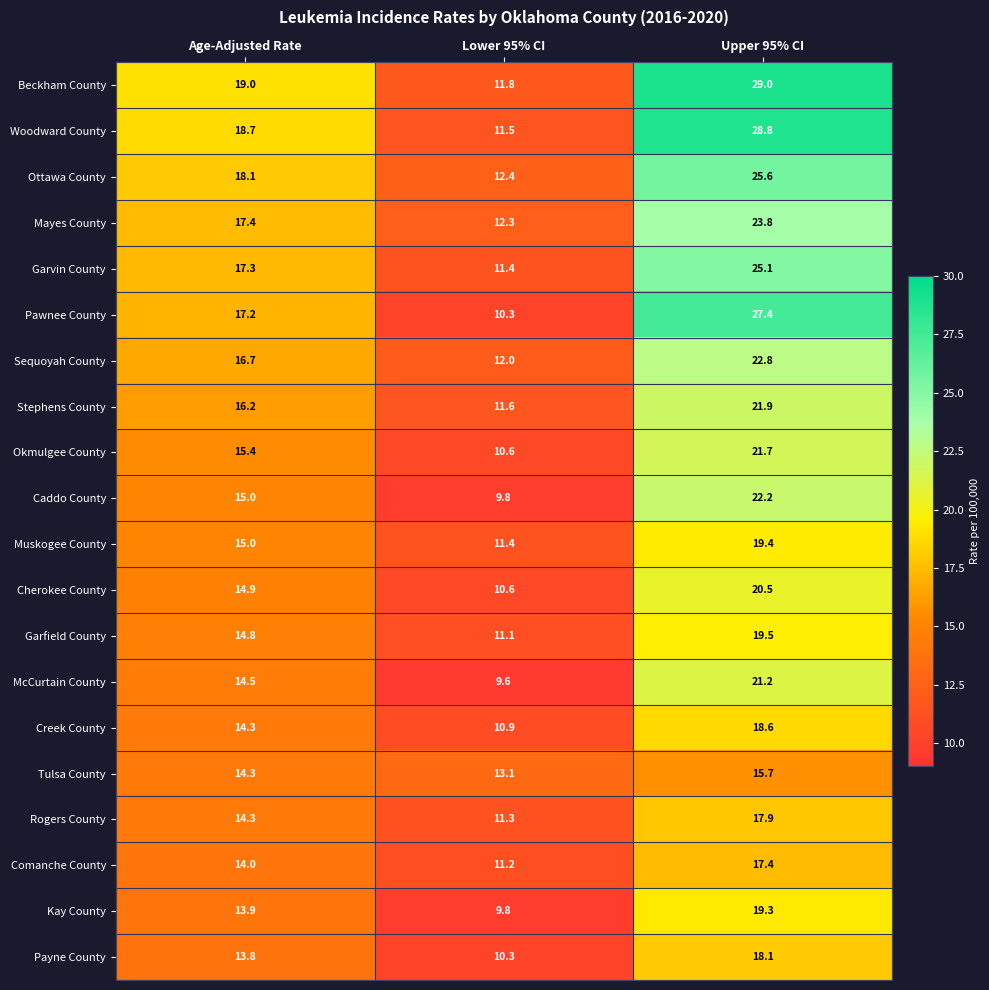

What is the highest value of the Beckham County series?

29.0